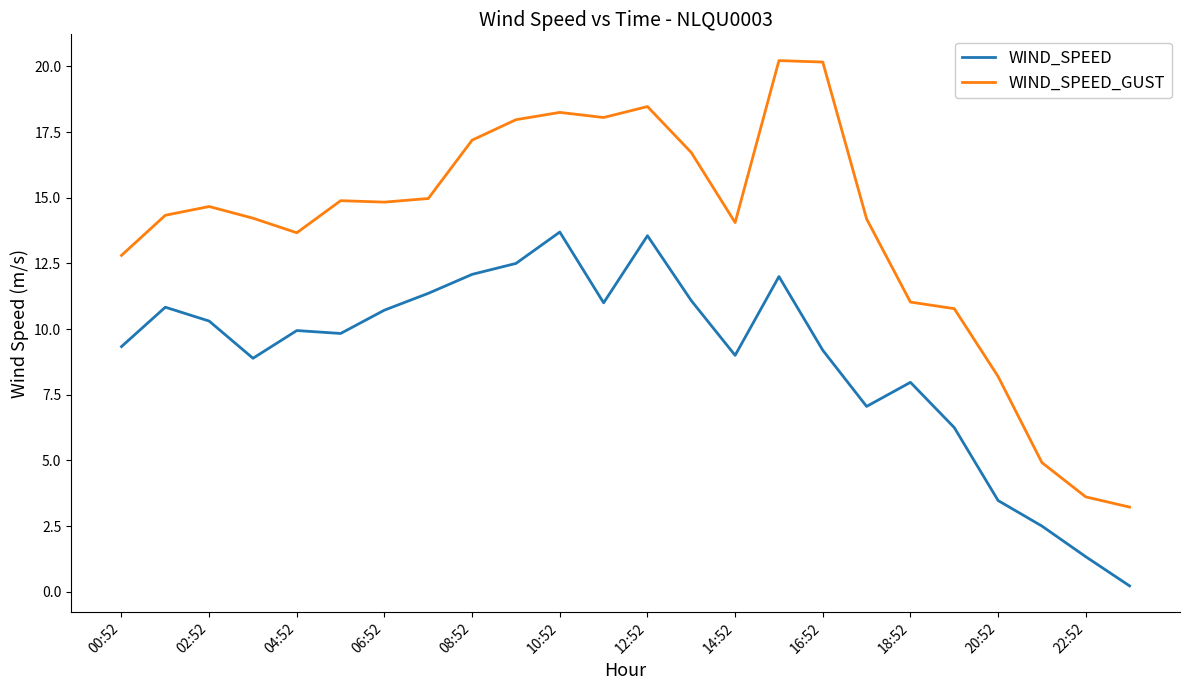

Is this an area chart (filled region under the line)?

No